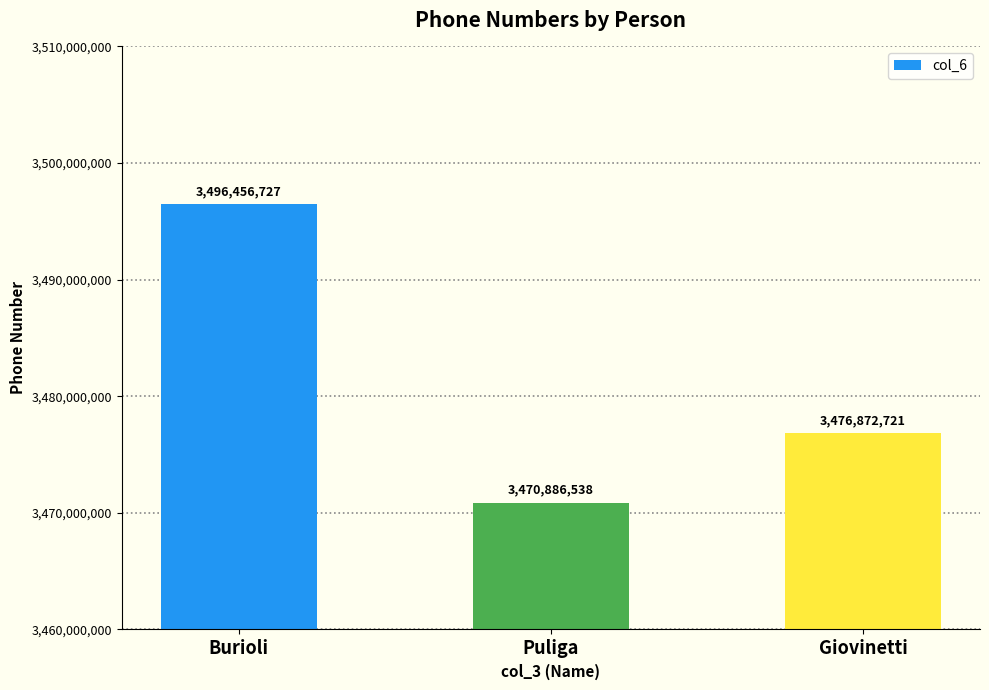

At which label does the data first exceed 3476872721?

Burioli